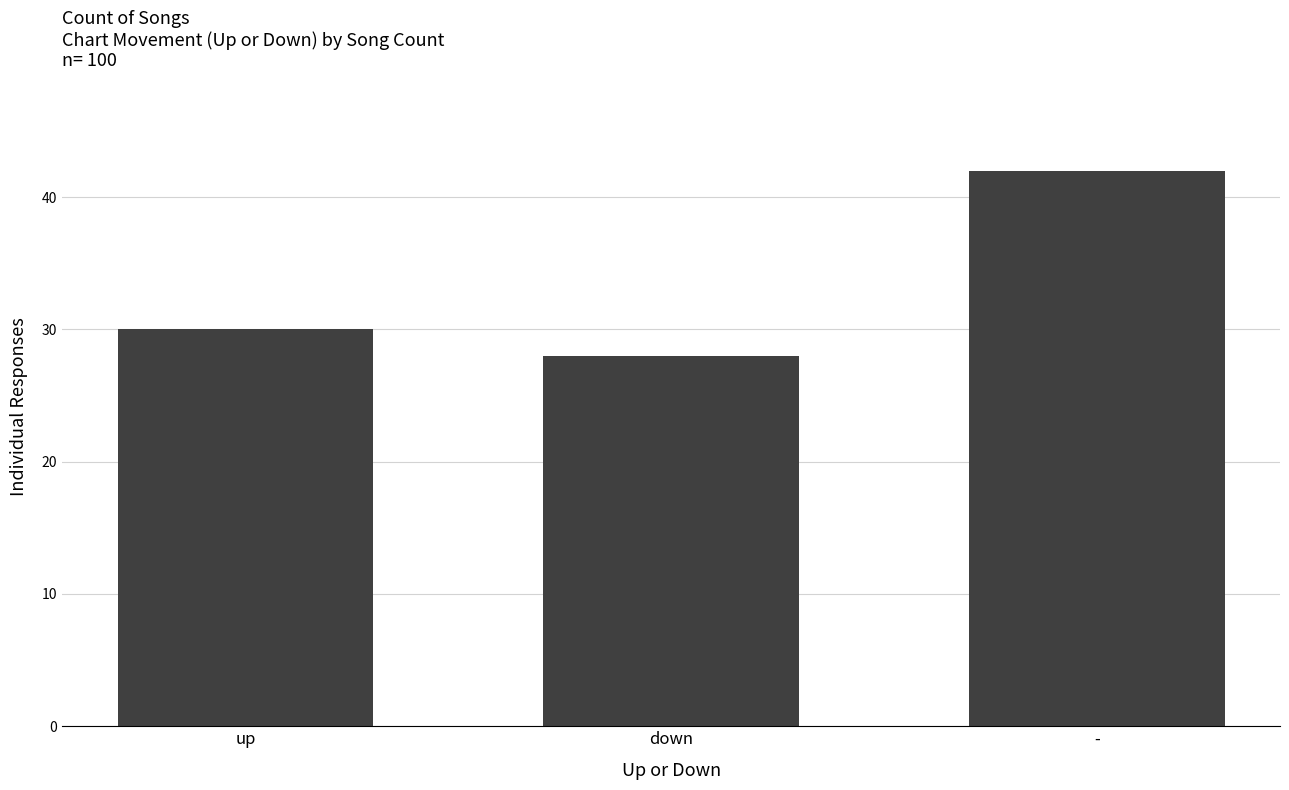

What is the minimum value shown in the chart?

28